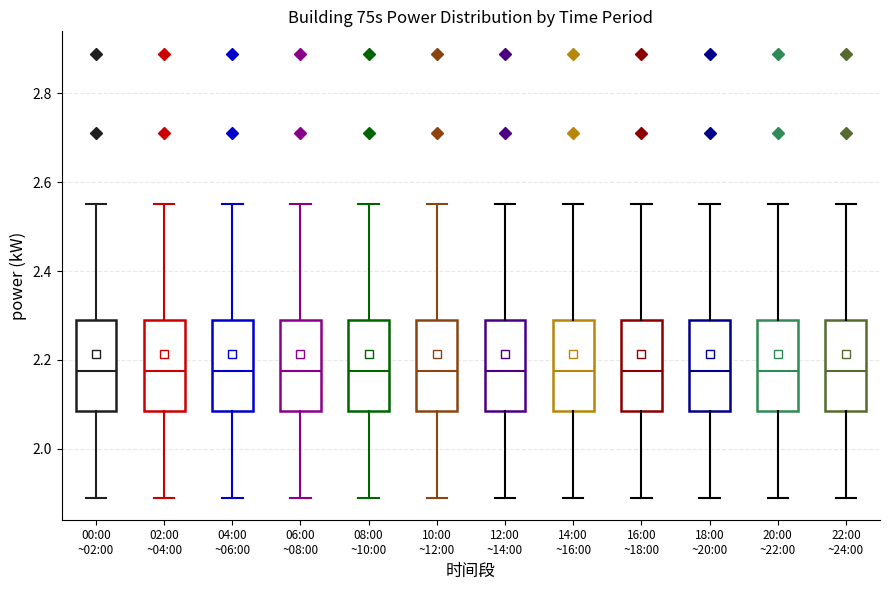

Reading left to right, transcribe this box plot: for each box, give where its median line is, the range the box spans, and where its two whiskers end, as read against the y-axis. The values are not printed on the chart, so give them approximately, as read against the axis.

00:00 ~02:00: median 2.18, box 2.08 to 2.30, whiskers 1.90 to 2.56
02:00 ~04:00: median 2.18, box 2.08 to 2.30, whiskers 1.90 to 2.56
04:00 ~06:00: median 2.18, box 2.08 to 2.30, whiskers 1.90 to 2.56
06:00 ~08:00: median 2.18, box 2.08 to 2.30, whiskers 1.90 to 2.56
08:00 ~10:00: median 2.18, box 2.08 to 2.30, whiskers 1.90 to 2.56
10:00 ~12:00: median 2.18, box 2.08 to 2.30, whiskers 1.90 to 2.56
12:00 ~14:00: median 2.18, box 2.08 to 2.30, whiskers 1.90 to 2.56
14:00 ~16:00: median 2.18, box 2.08 to 2.30, whiskers 1.90 to 2.56
16:00 ~18:00: median 2.18, box 2.08 to 2.30, whiskers 1.90 to 2.56
18:00 ~20:00: median 2.18, box 2.08 to 2.30, whiskers 1.90 to 2.56
20:00 ~22:00: median 2.18, box 2.08 to 2.30, whiskers 1.90 to 2.56
22:00 ~24:00: median 2.18, box 2.08 to 2.30, whiskers 1.90 to 2.56